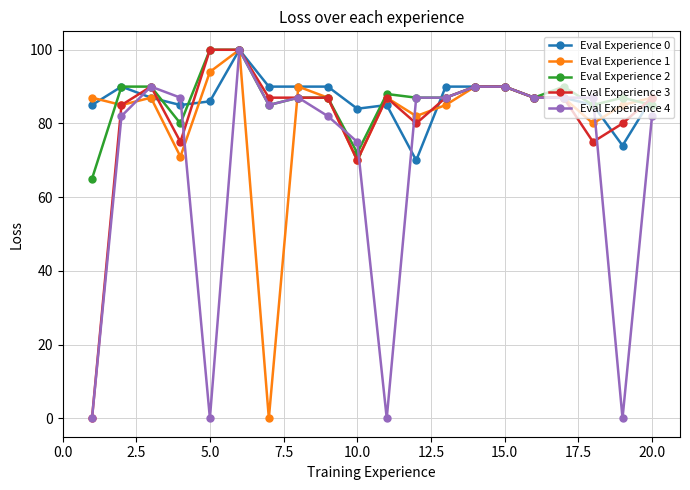

What is the value of the Eval Experience 3 point at the 11th from the left?

87